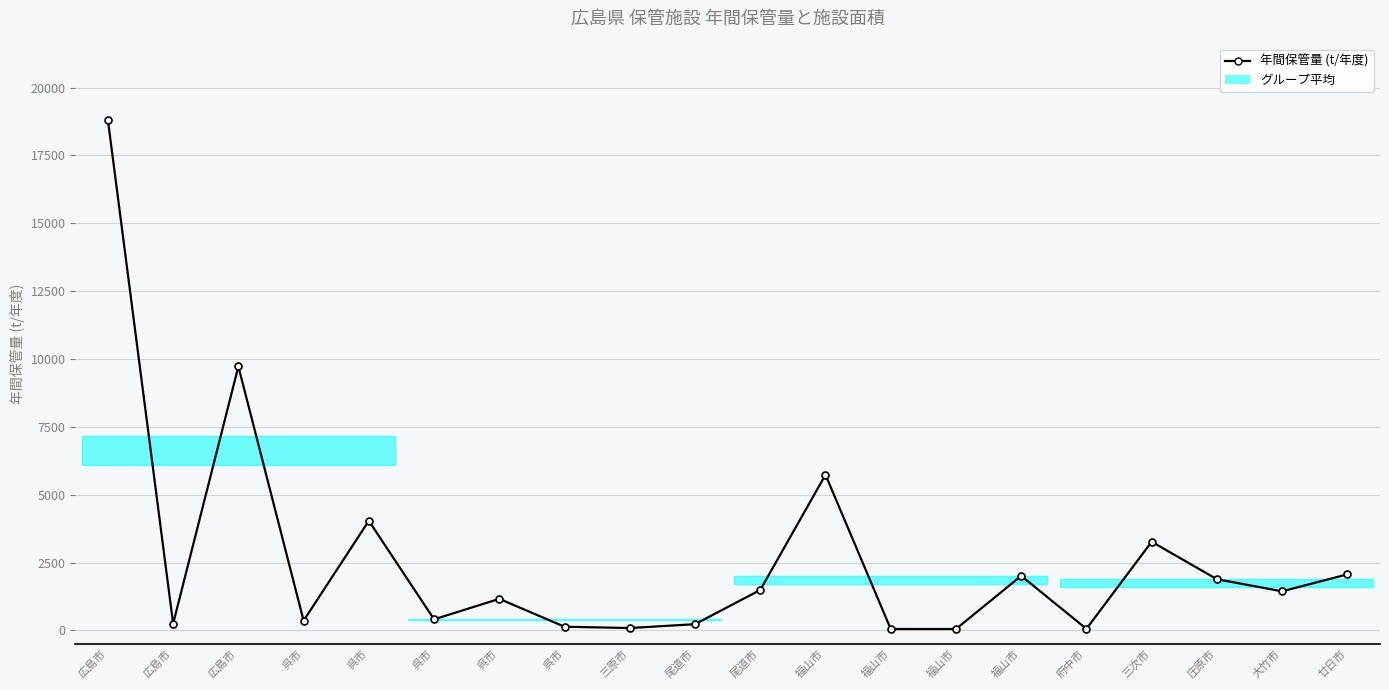

How many points are lower than both their immediate neighbors (excluding endpoints)?

7